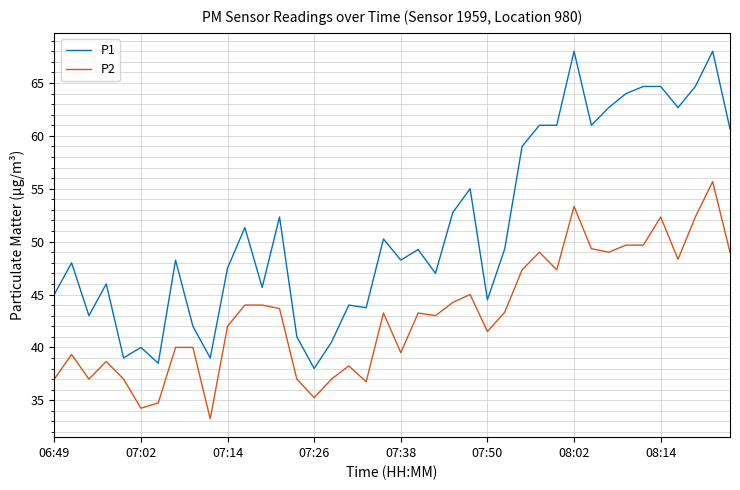

What is the lowest value of the P1 series?

38.0